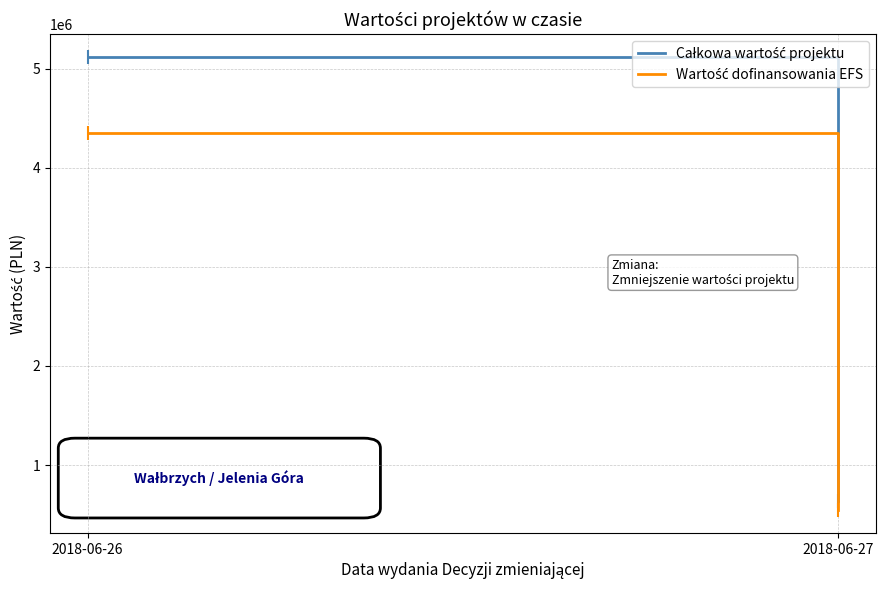

List the series in order of their peak value, highest first.

Całkowa wartość projektu, Wartość dofinansowania EFS